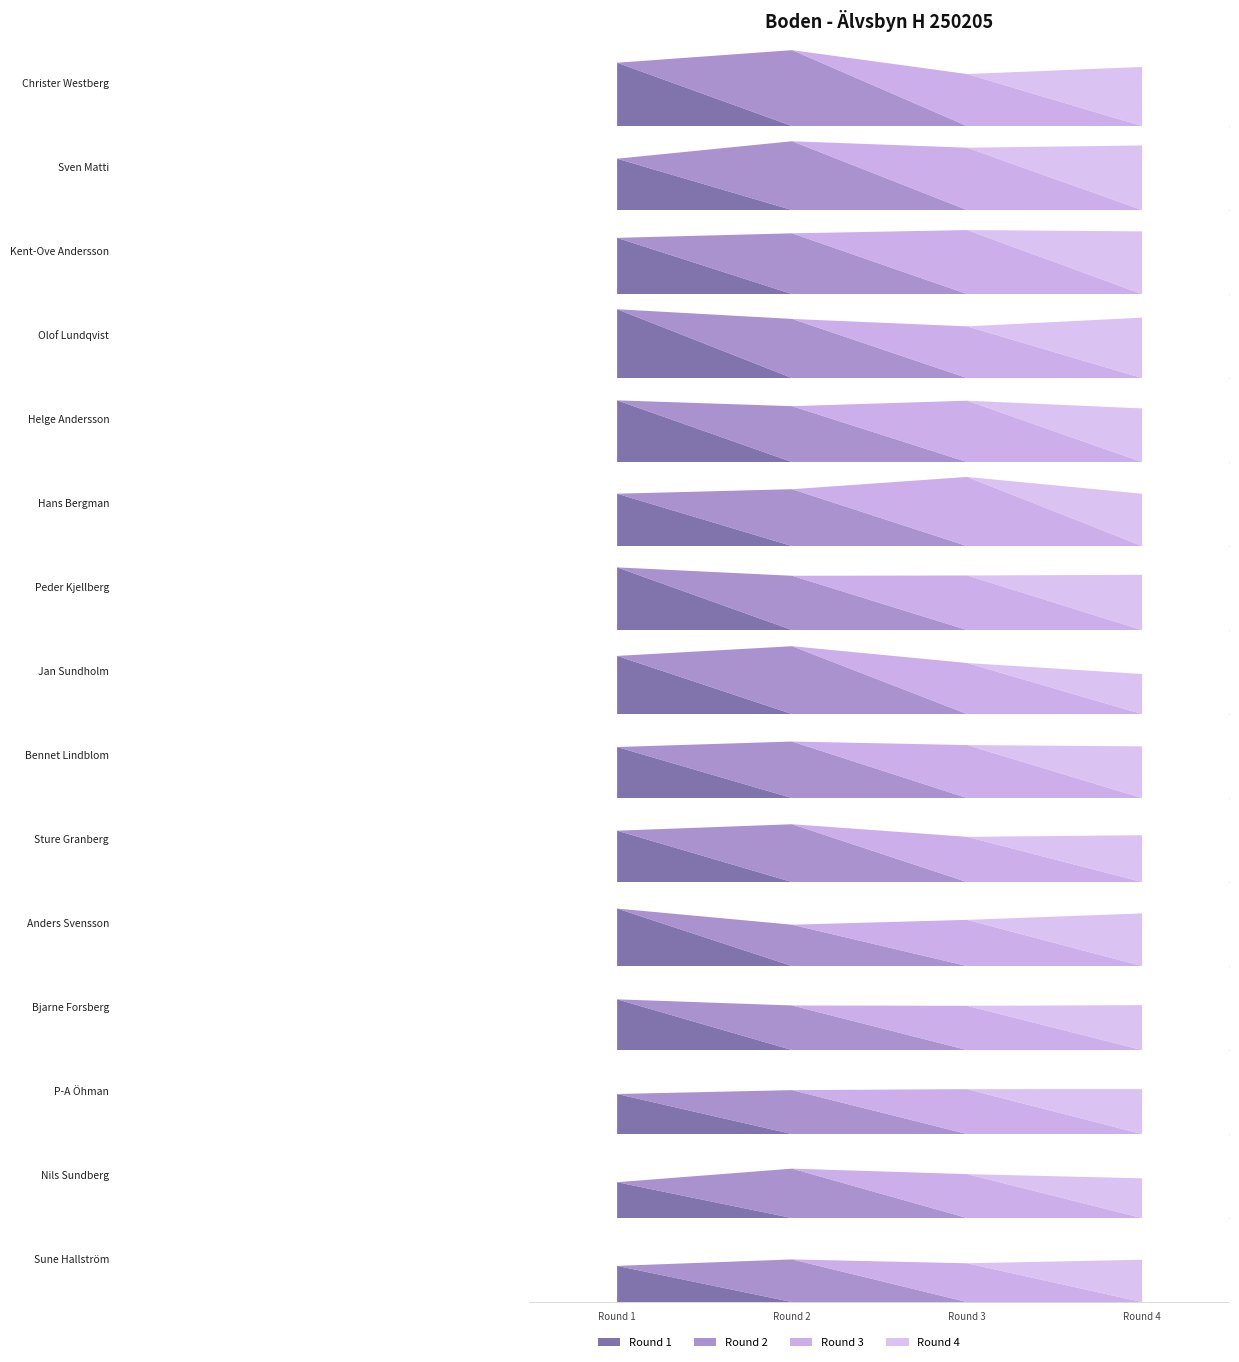

What is the difference between the Round 3 values at Bjarne Forsberg and Hans Bergman?

77